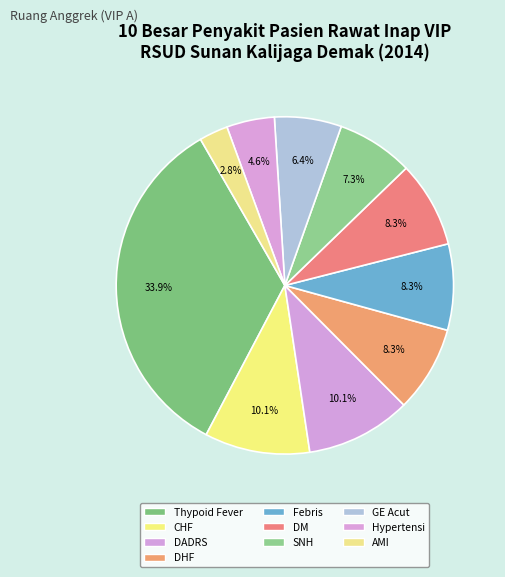

Is it true that Hypertensi is 15% of the pie?

False